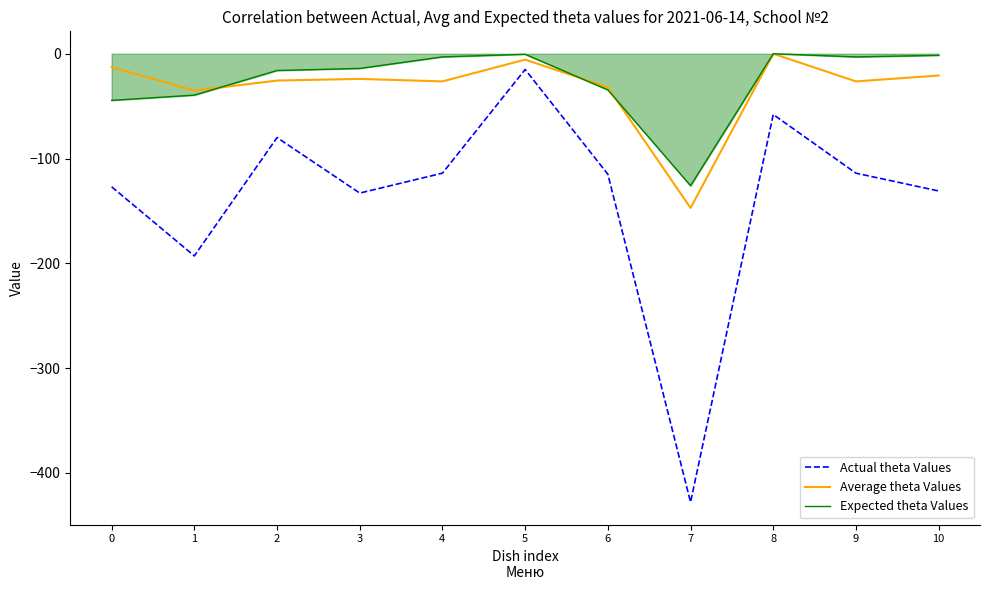

True or false: Average theta Values has a value of -232.1 at 7.

False